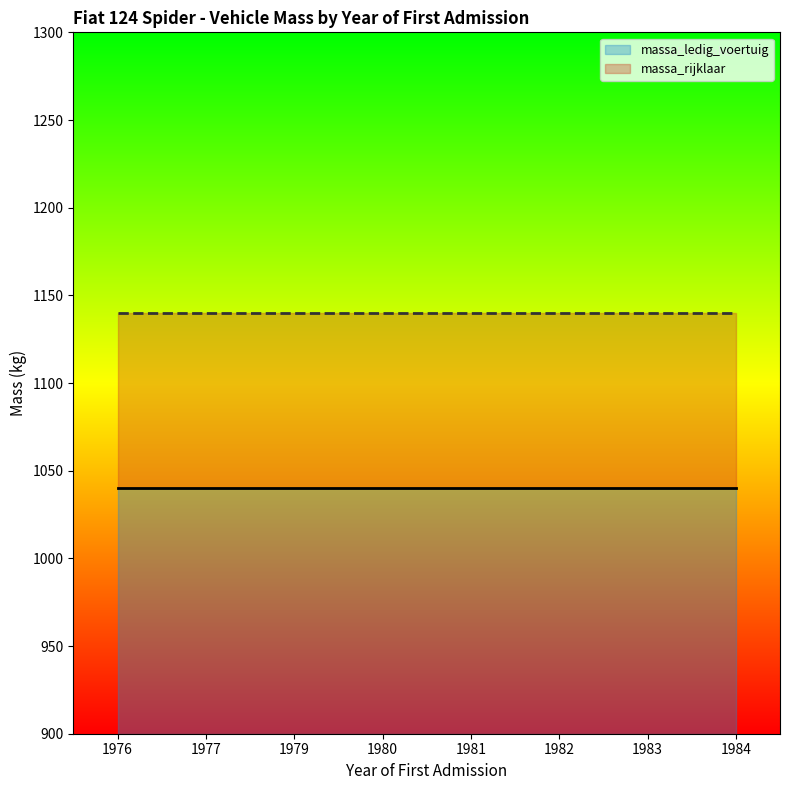

List the series in order of their peak value, lowest first.

massa_ledig_voertuig, massa_rijklaar